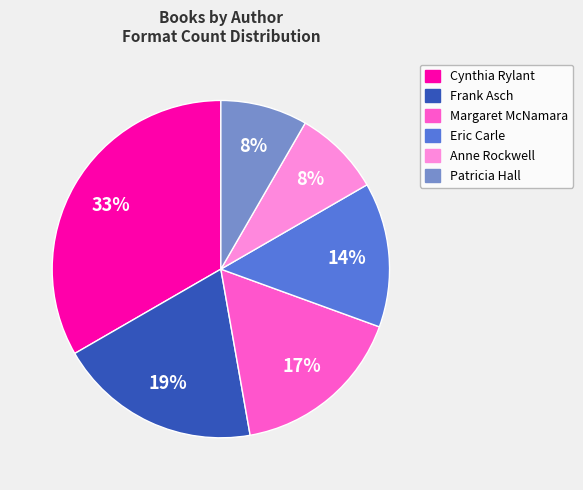

To the nearest percent, what is the difference between the largest and smallest slice percentages?

25%